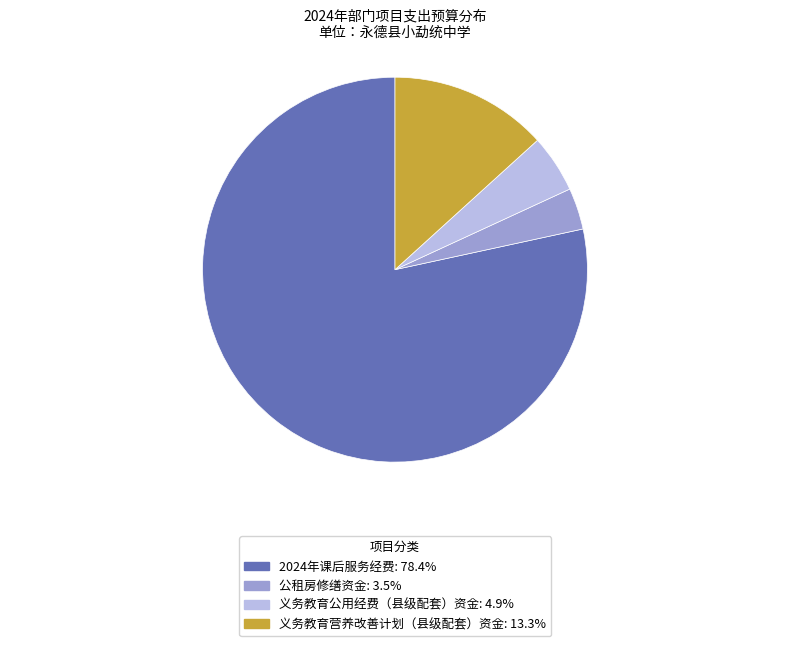

Is it true that 2024年课后服务经费 is 78% of the pie?

True